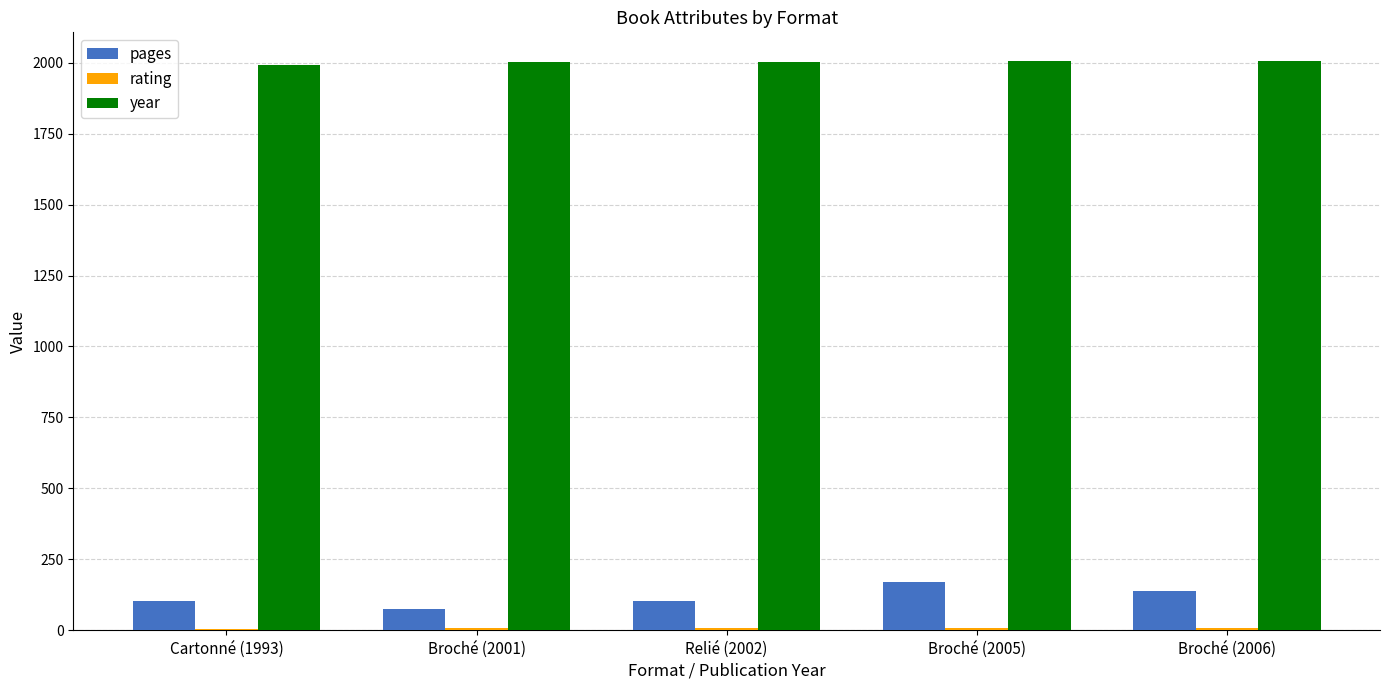

What is the highest value of the pages series?

169